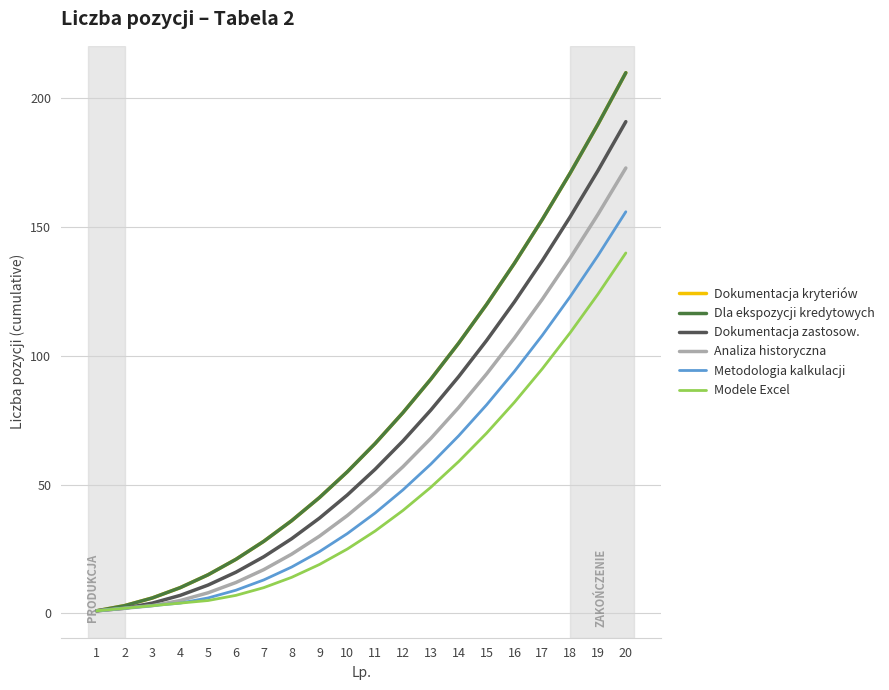

List the labels in order of Metodologia kalkulacji value, smallest first.

1, 2, 3, 4, 5, 6, 7, 8, 9, 10, 11, 12, 13, 14, 15, 16, 17, 18, 19, 20